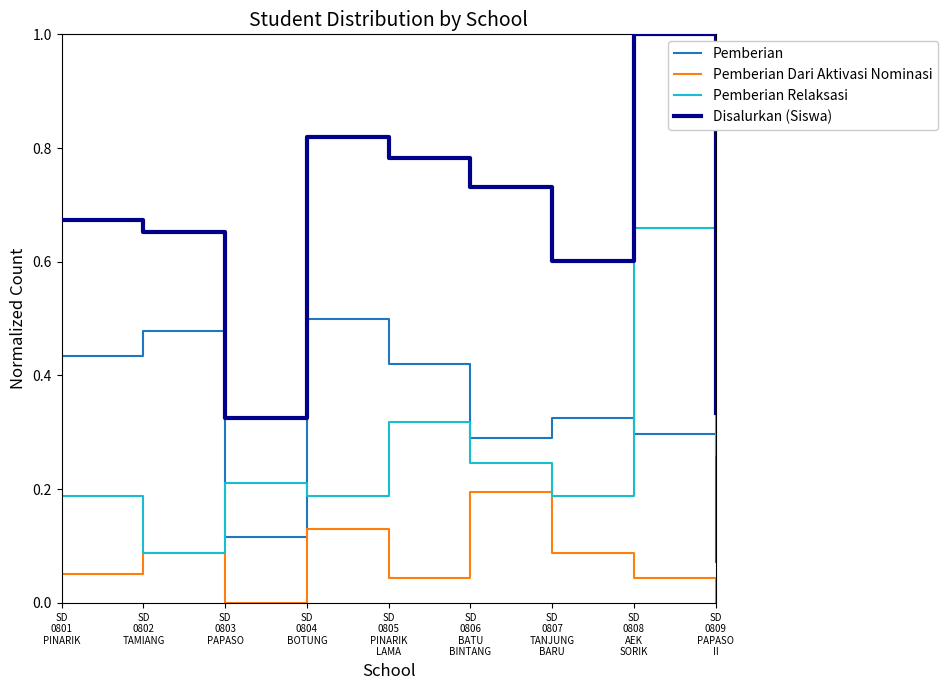

True or false: Pemberian Dari Aktivasi Nominasi and Pemberian cross at least once.

False